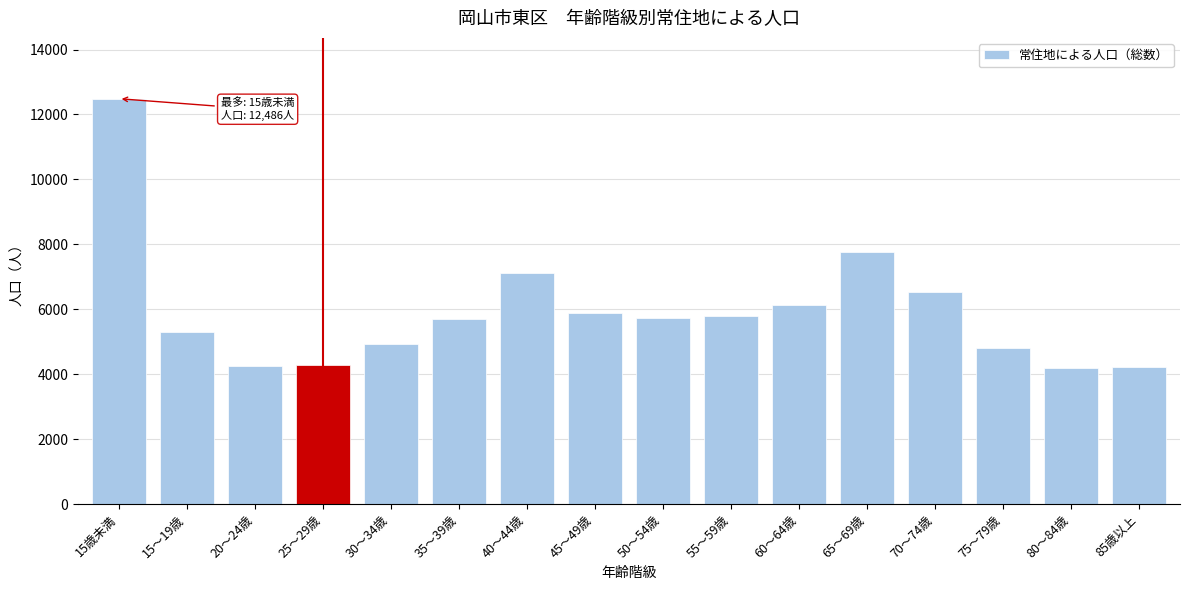

Which category has the highest value across all series?

15歳未満